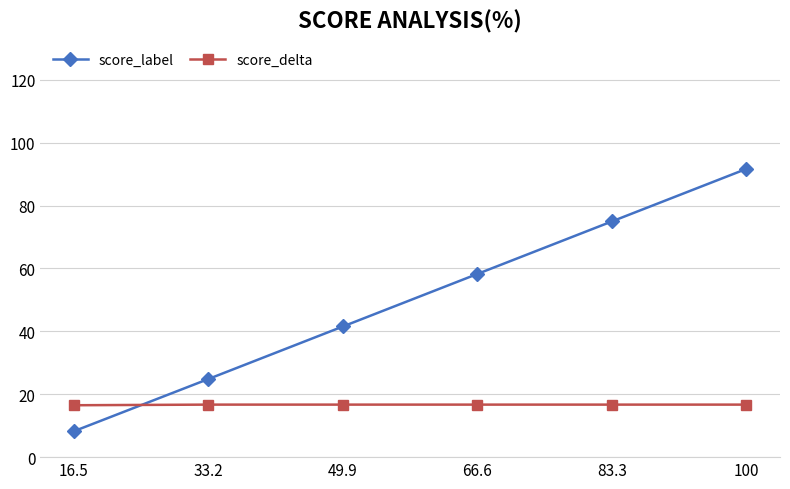

At 33.2, list the series in order from largest to smallest.

score_label, score_delta